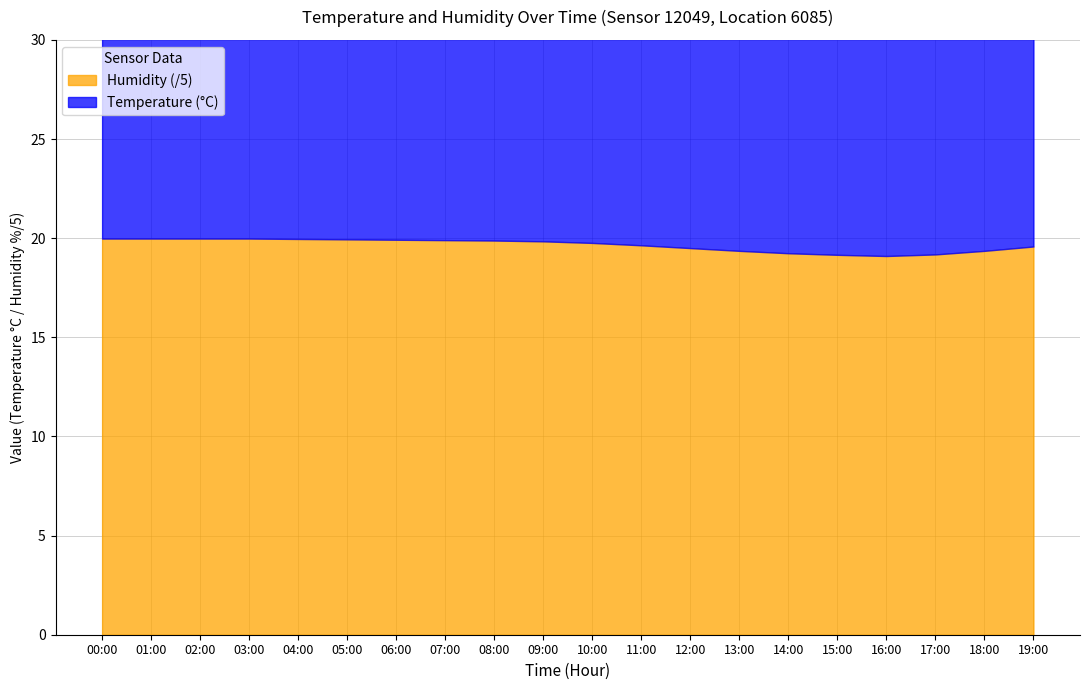

List the series in order of their overall mean, lowest first.

temperature, humidity